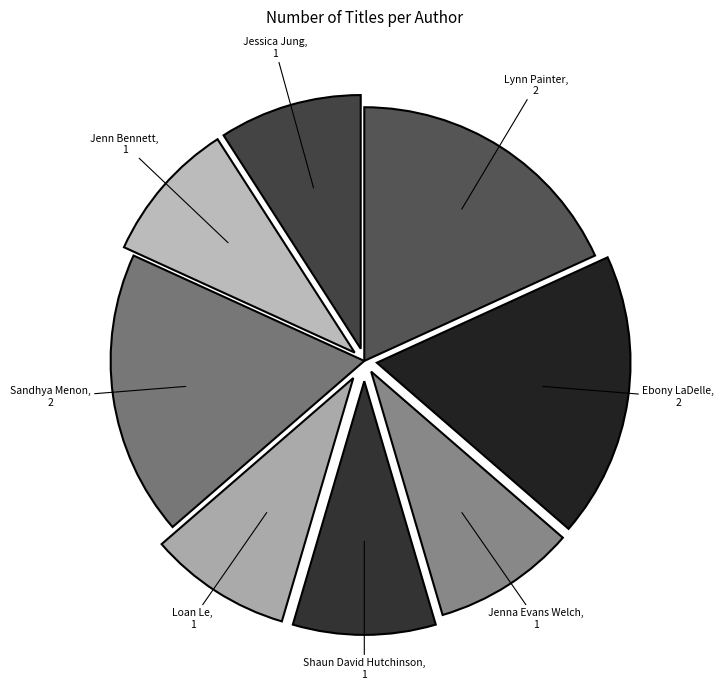

Rank the categories by value from lowest to highest.

Jenna Evans Welch, Shaun David Hutchinson, Loan Le, Jenn Bennett, Jessica Jung, Lynn Painter, Ebony LaDelle, Sandhya Menon